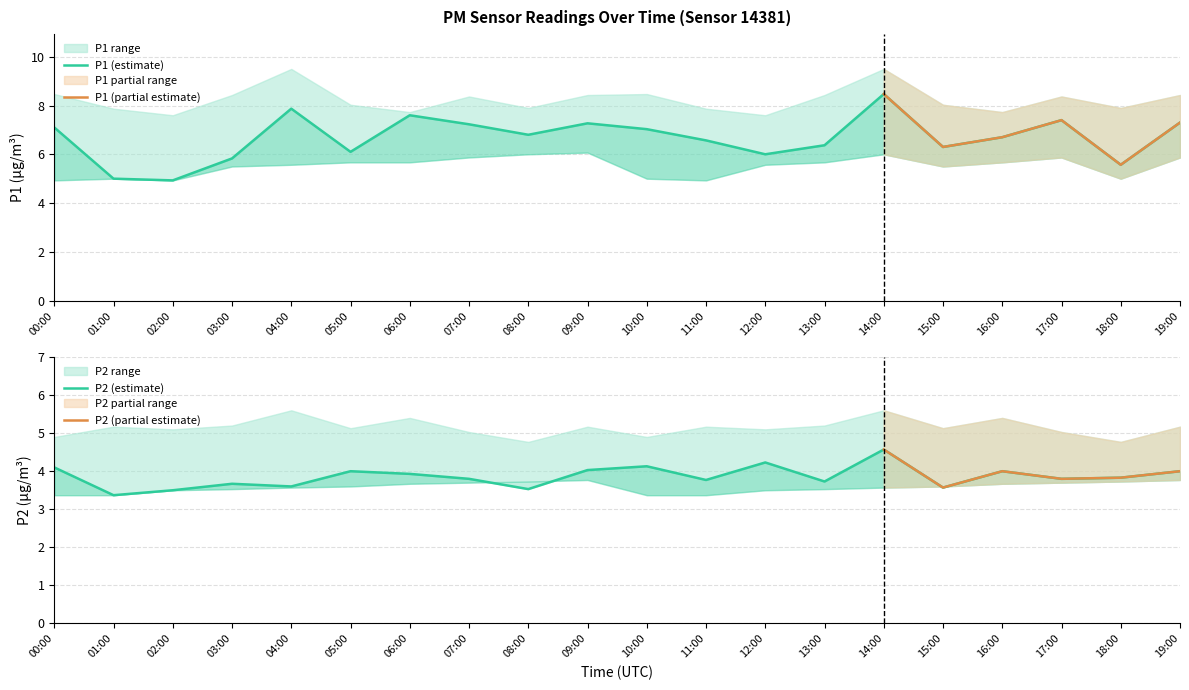

List the labels in order of P2 value, smallest first.

01:00, 02:00, 08:00, 15:00, 04:00, 03:00, 13:00, 11:00, 07:00, 17:00, 18:00, 06:00, 05:00, 16:00, 19:00, 09:00, 00:00, 10:00, 12:00, 14:00